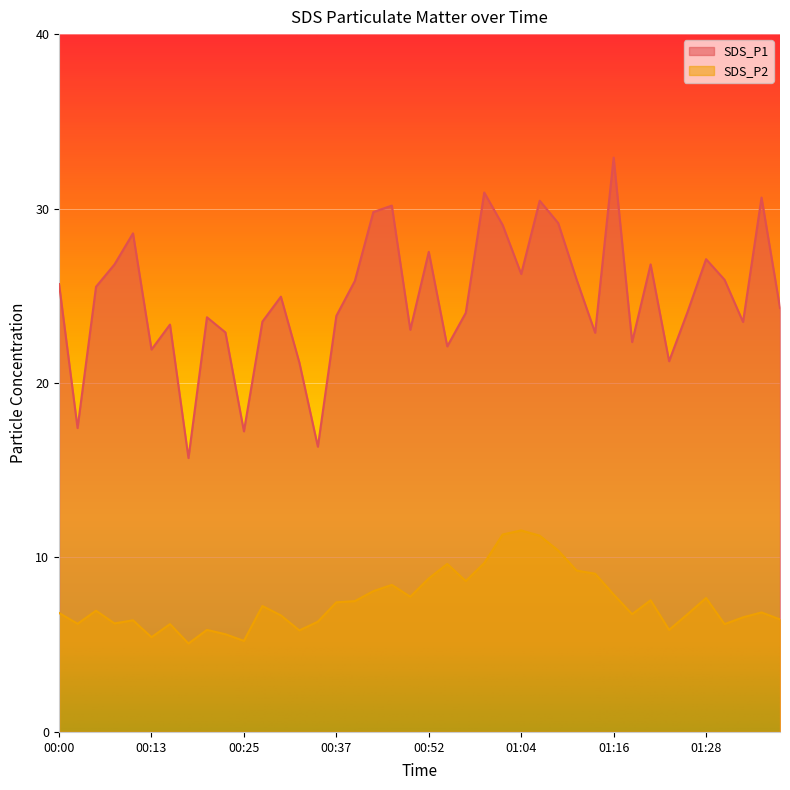

What value does the SDS_P2 series have at 00:30?

6.7